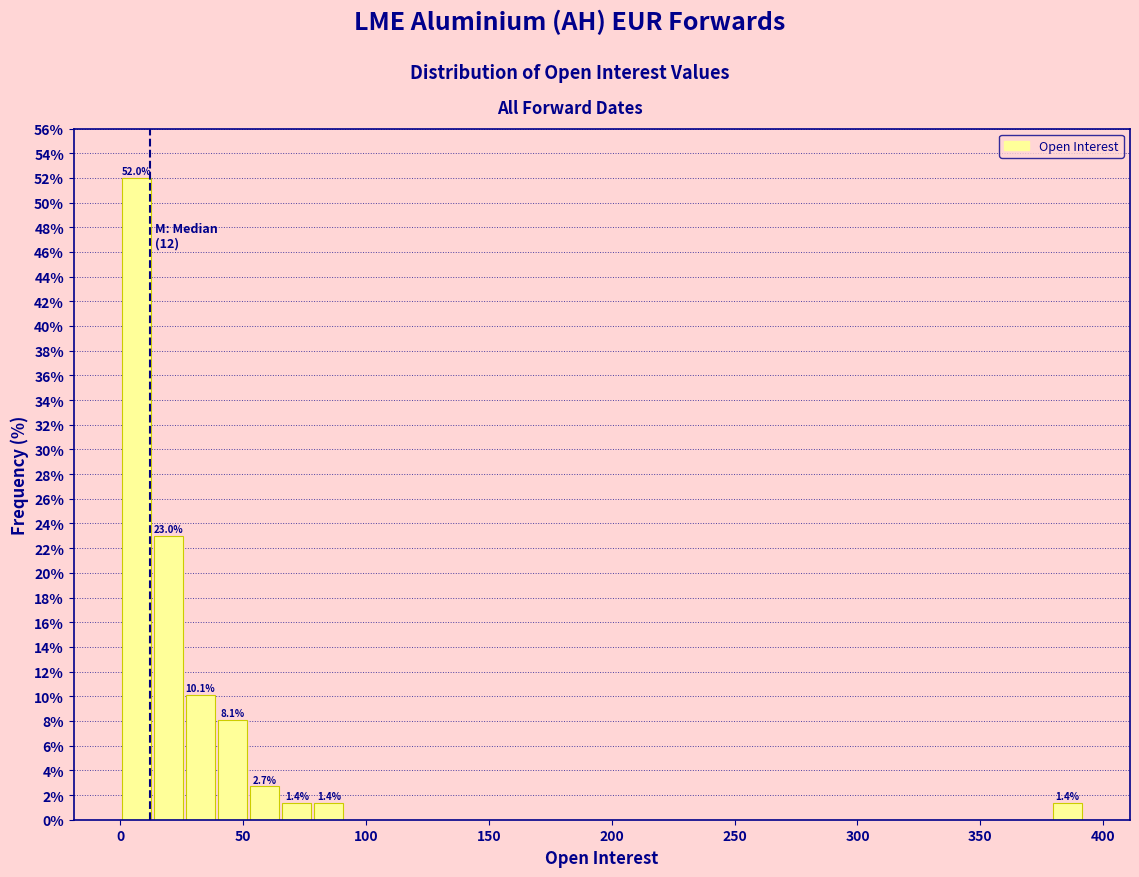

Around what value on the x-axis is the tallest bar? Give the approximate position of its centre, as read against the axis.

5